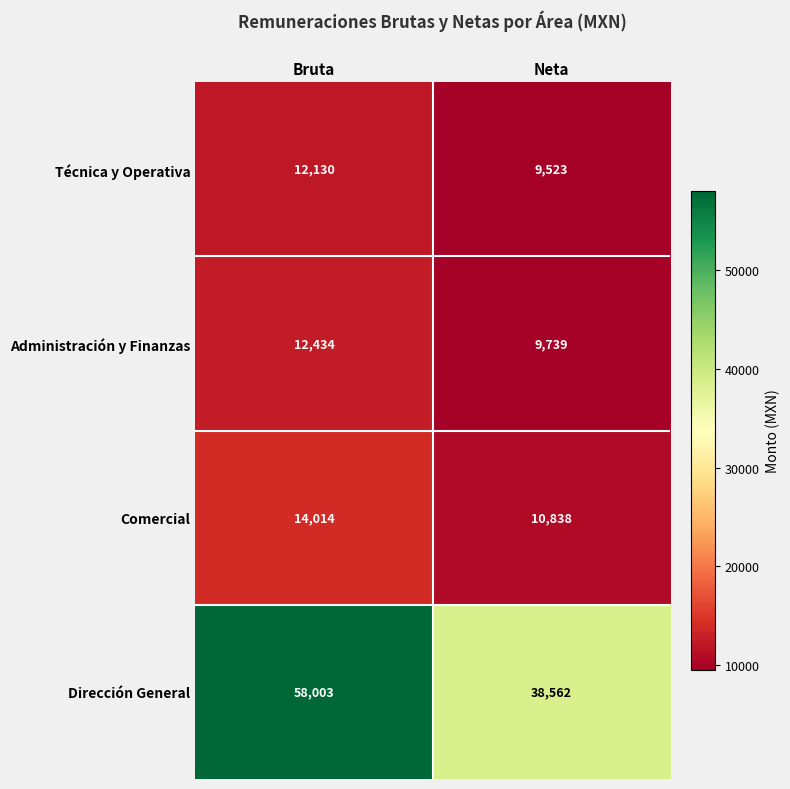

What is the difference between the maximum and minimum values in the Administración y Finanzas series?

2695